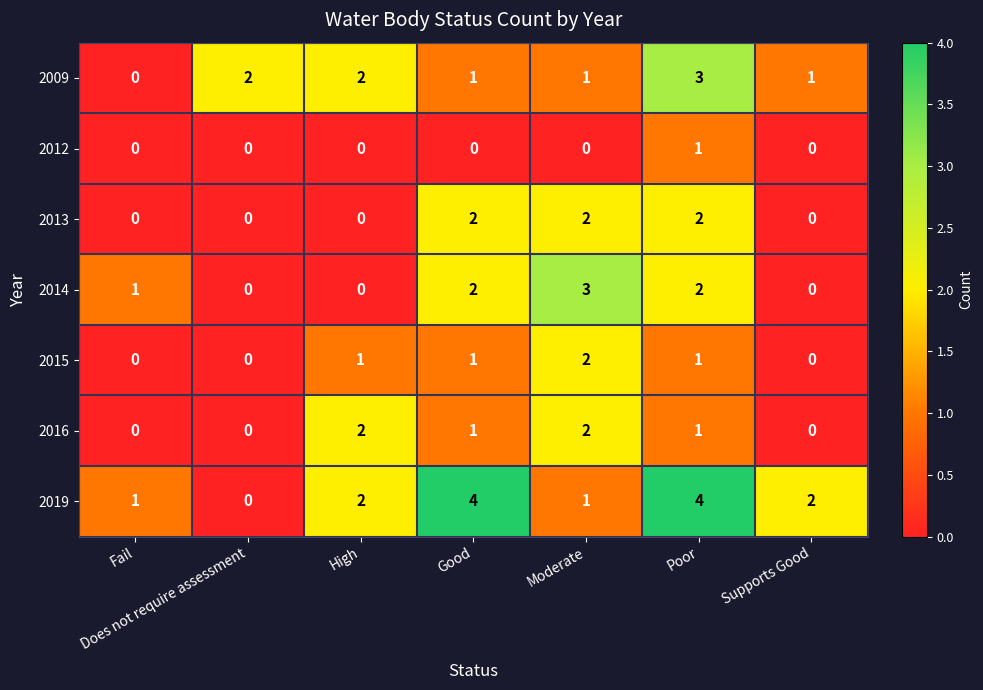

What is the total value across all series at Supports Good?

3